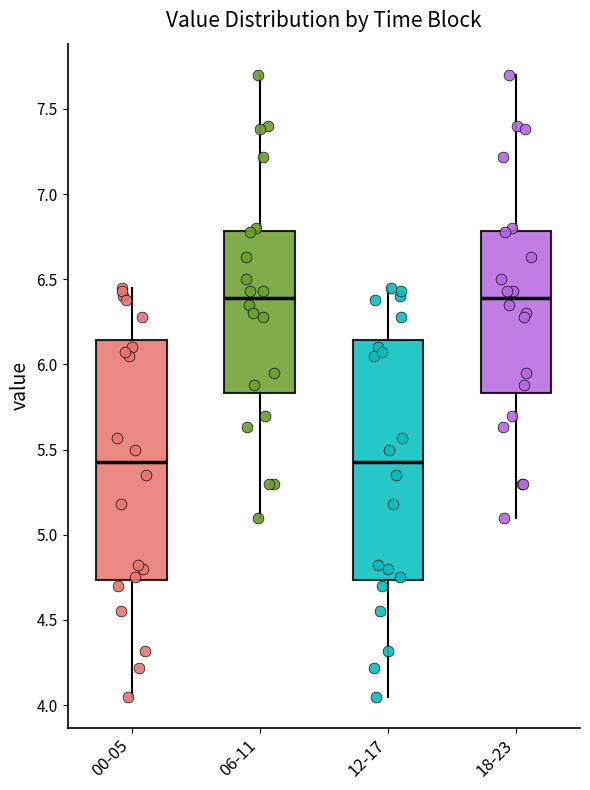

Reading left to right, read every box against the y-axis: the position of its median line, the range the box covers, and the ends of its whiskers. The values are not printed on the chart, so give them approximately, as read against the axis.

00-05: median 5.45, box 4.75 to 6.15, whiskers 4.05 to 6.45
06-11: median 6.40, box 5.85 to 6.80, whiskers 5.10 to 7.70
12-17: median 5.45, box 4.75 to 6.15, whiskers 4.05 to 6.45
18-23: median 6.40, box 5.85 to 6.80, whiskers 5.10 to 7.70